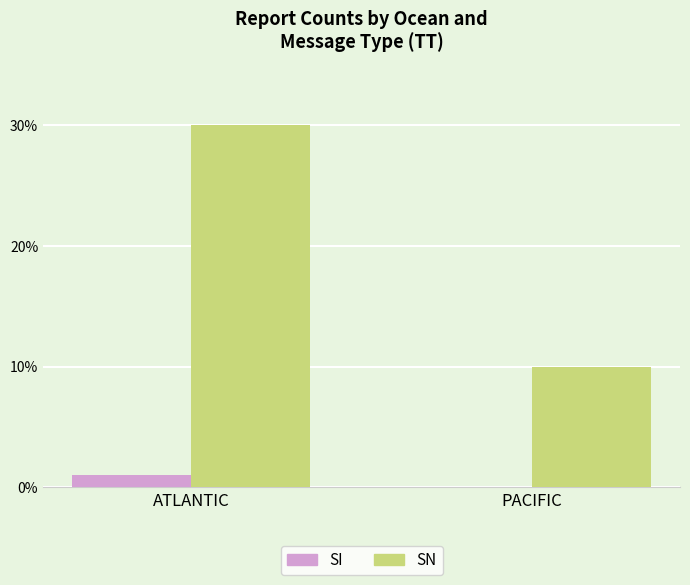

At which category is the sum across all series the highest?

ATLANTIC